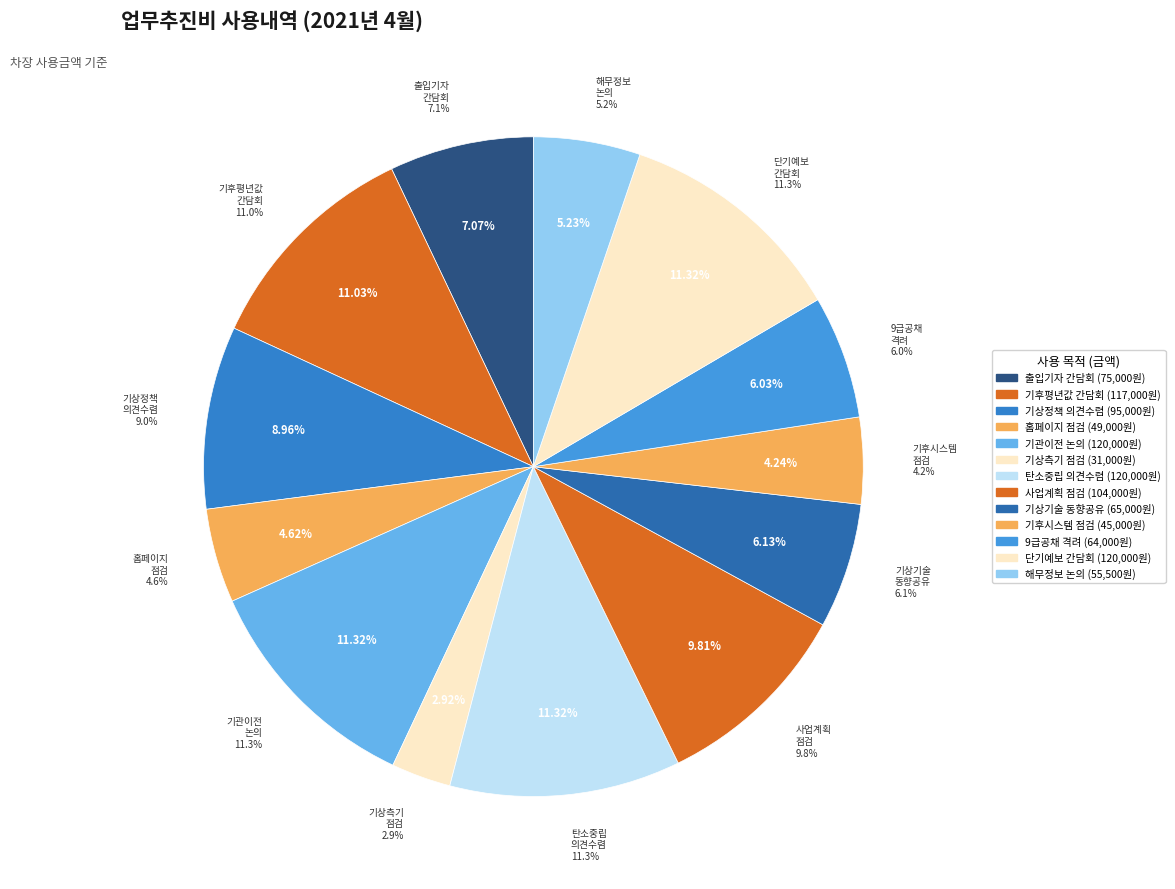

Which has a higher value, 개편된 홈페이지 점검 및 소통 간담회 or 기관이전 현안 및 애로사항에 대한 논의를 위한 간담회?

기관이전 현안 및 애로사항에 대한 논의를 위한 간담회